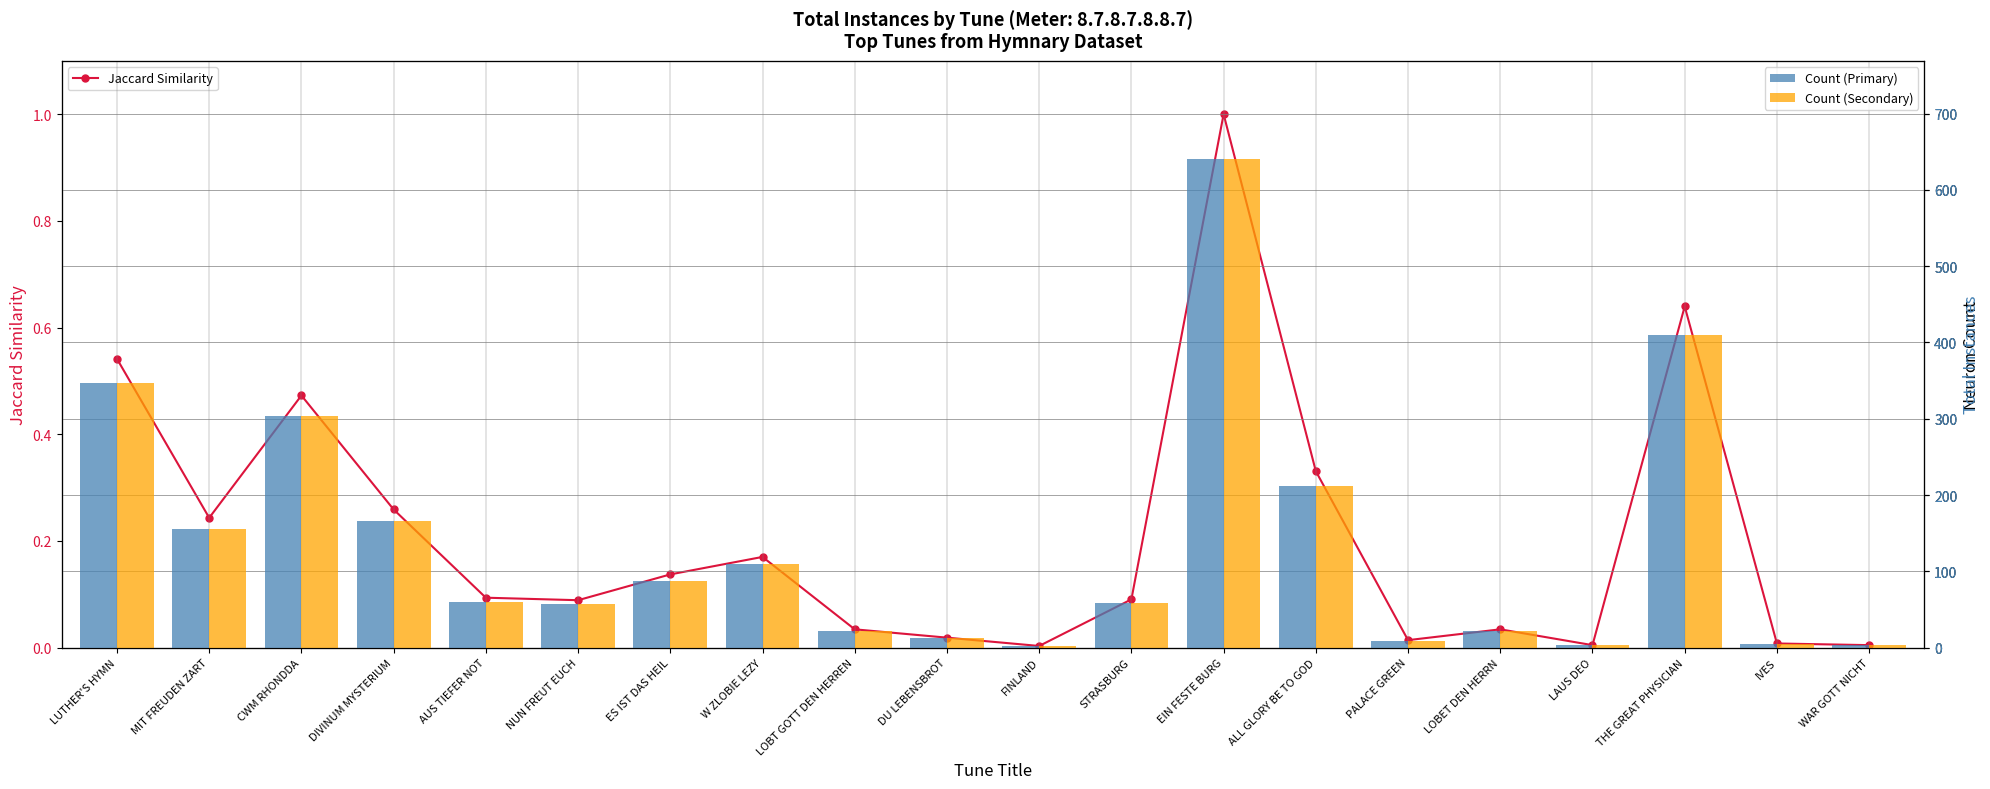

Reading left to right, list all the values displayed in this chart.

Count (Primary): LUTHER'S HYMN=347.0	MIT FREUDEN ZART=156.0	CWM RHONDDA=303.0	DIVINUM MYSTERIUM=166.0	AUS TIEFER NOT=60.0	NUN FREUT EUCH=57.0	ES IST DAS HEIL=88.0	W ZLOBIE LEZY=109.0	LOBT GOTT DEN HERREN=22.0	DU LEBENSBROT=12.0	FINLAND=2.0	STRASBURG=58.0	EIN FESTE BURG=641.0	ALL GLORY BE TO GOD=212.0	PALACE GREEN=9.0	LOBET DEN HERRN=22.0	LAUS DEO=3.0	THE GREAT PHYSICIAN=410.0	IVES=5.0	WAR GOTT NICHT=3.0
Count (Secondary): LUTHER'S HYMN=347.0	MIT FREUDEN ZART=156.0	CWM RHONDDA=303.0	DIVINUM MYSTERIUM=166.0	AUS TIEFER NOT=60.0	NUN FREUT EUCH=57.0	ES IST DAS HEIL=88.0	W ZLOBIE LEZY=109.0	LOBT GOTT DEN HERREN=22.0	DU LEBENSBROT=12.0	FINLAND=2.0	STRASBURG=58.0	EIN FESTE BURG=641.0	ALL GLORY BE TO GOD=212.0	PALACE GREEN=9.0	LOBET DEN HERRN=22.0	LAUS DEO=3.0	THE GREAT PHYSICIAN=410.0	IVES=5.0	WAR GOTT NICHT=3.0
Jaccard Similarity: LUTHER'S HYMN=0.5	MIT FREUDEN ZART=0.2	CWM RHONDDA=0.5	DIVINUM MYSTERIUM=0.3	AUS TIEFER NOT=0.1	NUN FREUT EUCH=0.1	ES IST DAS HEIL=0.1	W ZLOBIE LEZY=0.2	LOBT GOTT DEN HERREN=0.0	DU LEBENSBROT=0.0	FINLAND=0.0	STRASBURG=0.1	EIN FESTE BURG=1.0	ALL GLORY BE TO GOD=0.3	PALACE GREEN=0.0	LOBET DEN HERRN=0.0	LAUS DEO=0.0	THE GREAT PHYSICIAN=0.6	IVES=0.0	WAR GOTT NICHT=0.0